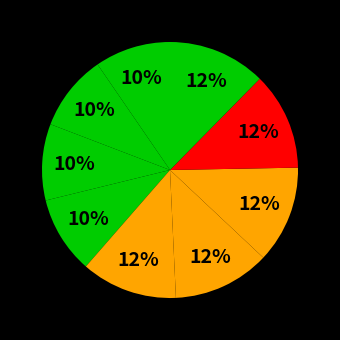

Count the number of slices in the pie.

9